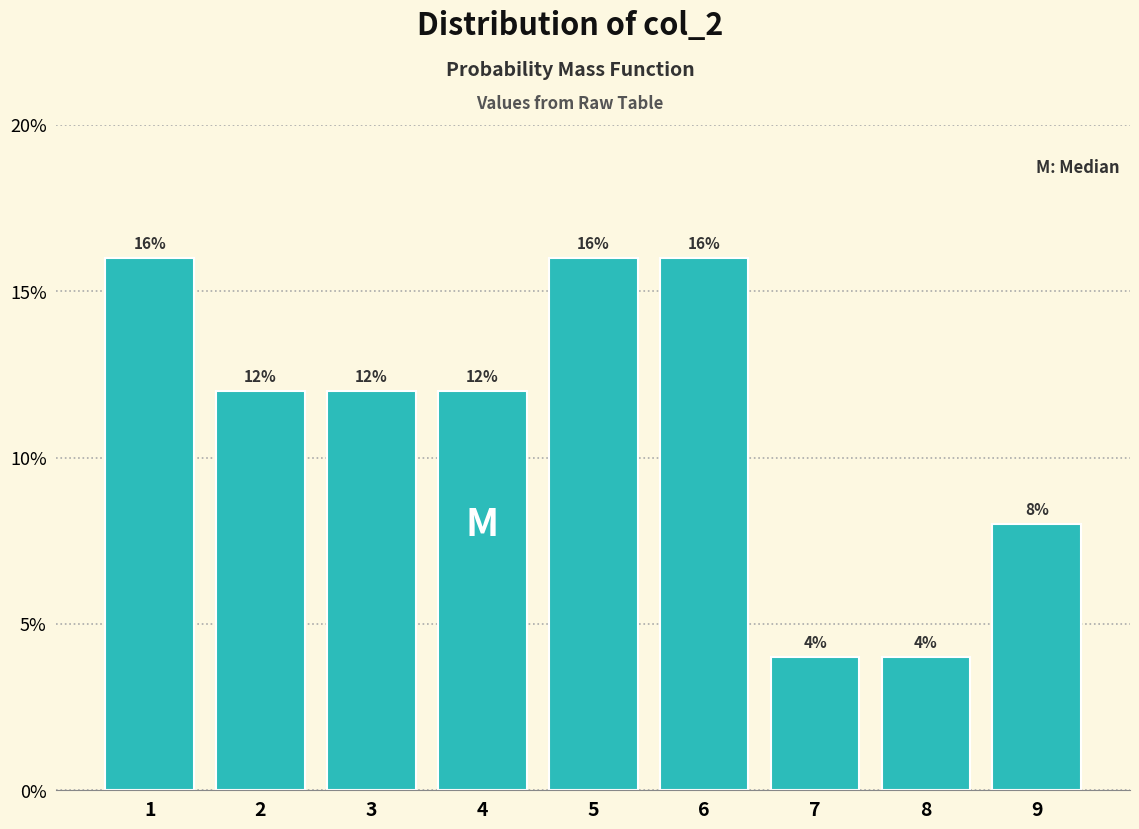

Does the chart contain any negative values?

No